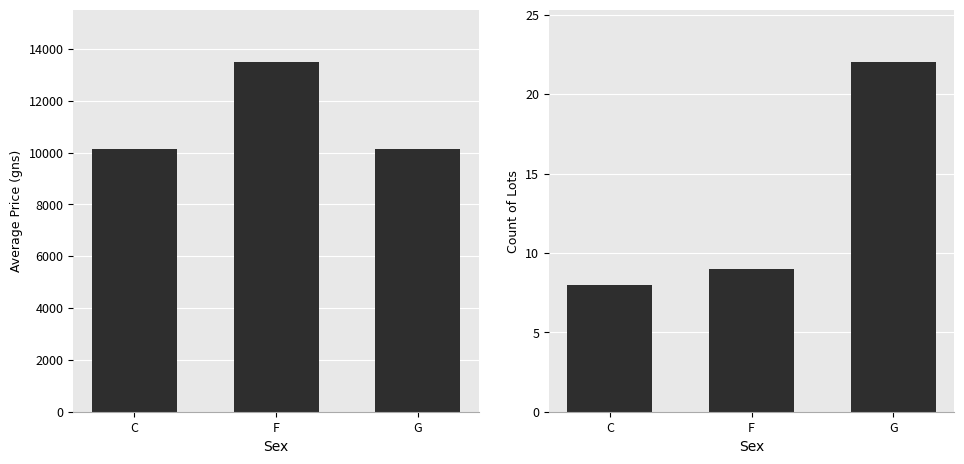

What is the difference between the Avg Price (gns) values at C and G?

22.7